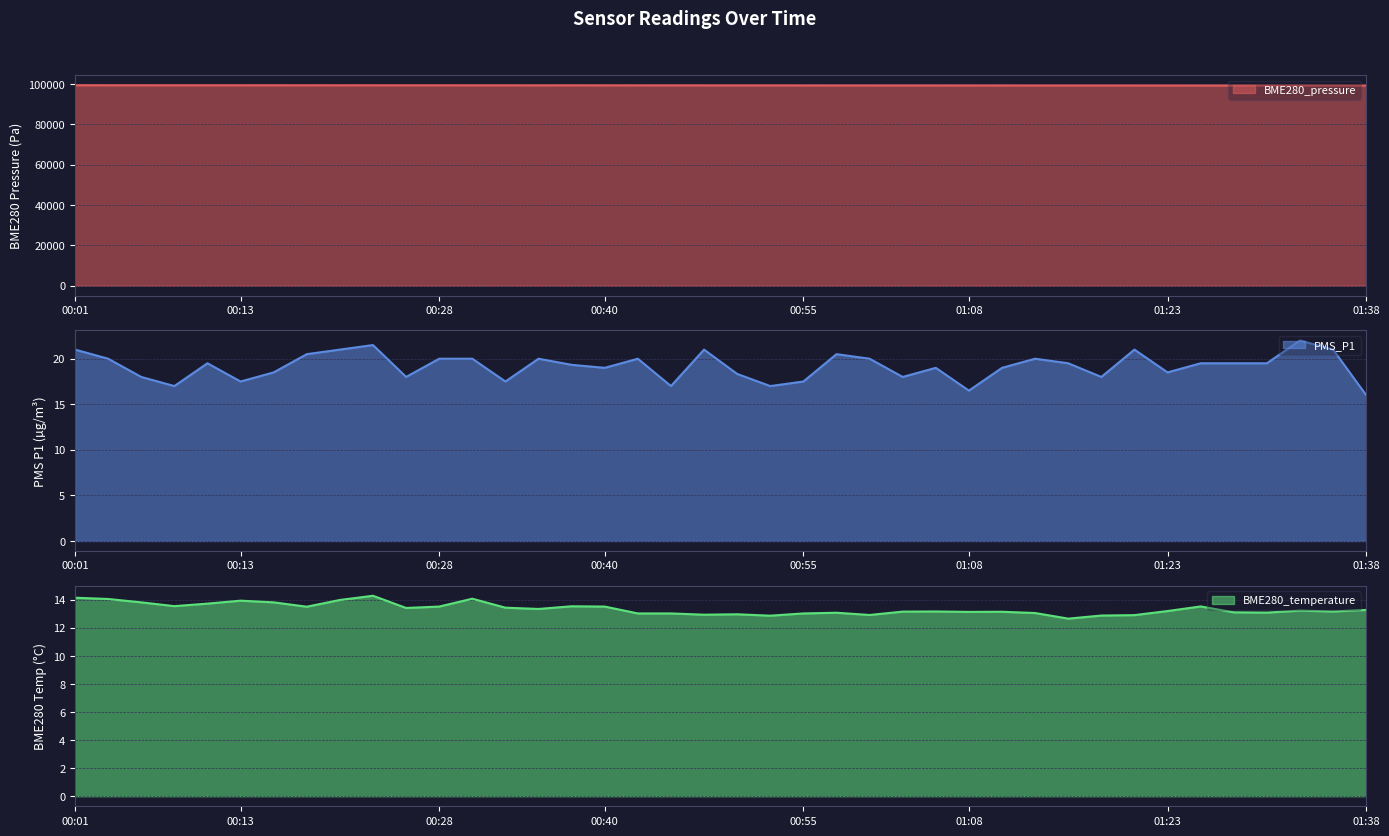

What position from the right is 01:35?

2